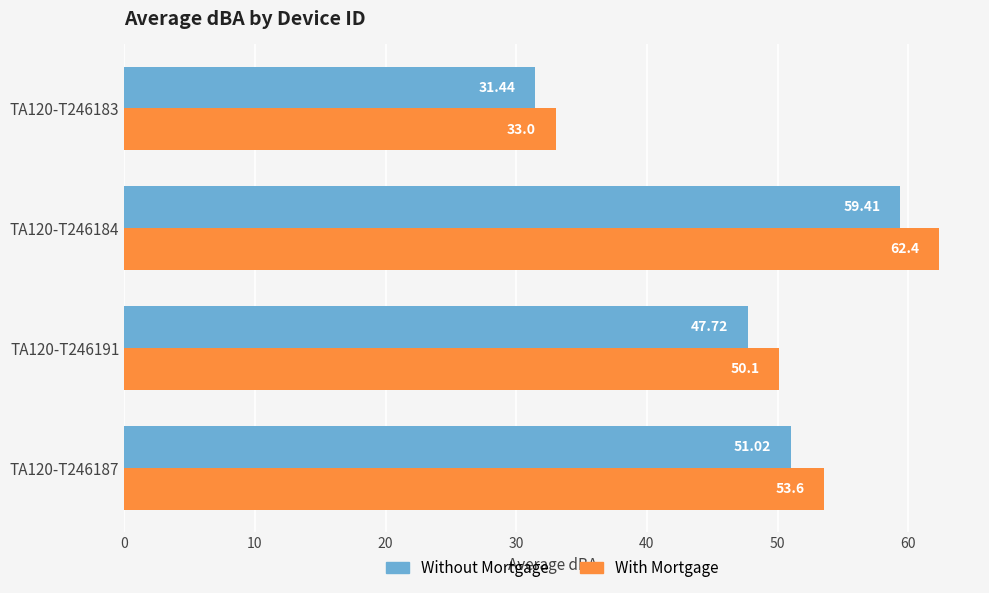

List the series in order of their overall mean, highest first.

With Mortgage, Without Mortgage